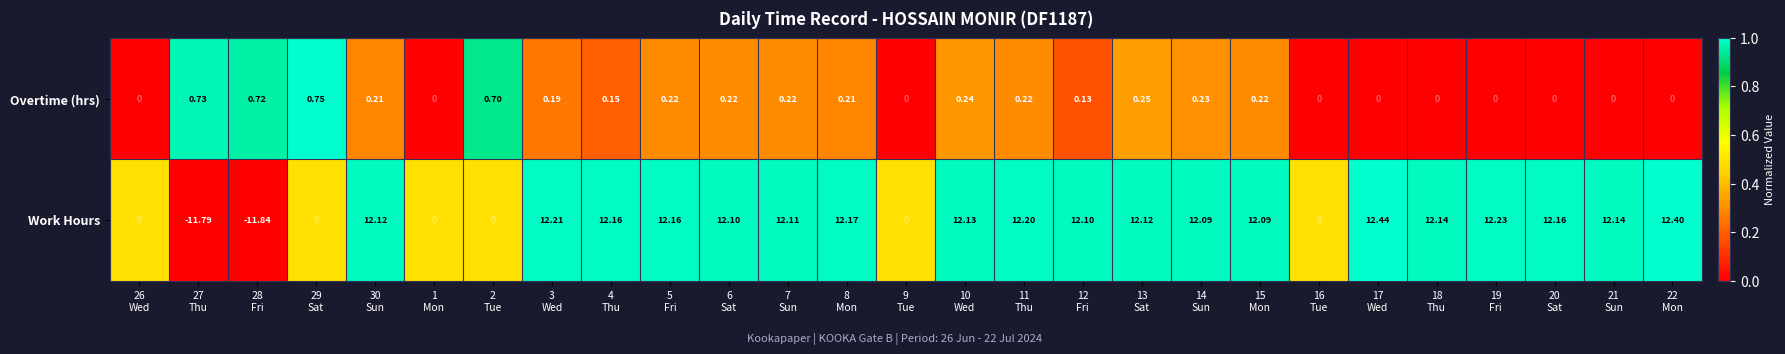

Between 3
Wed and 4
Thu, which series saw the biggest shift?

Work Hours